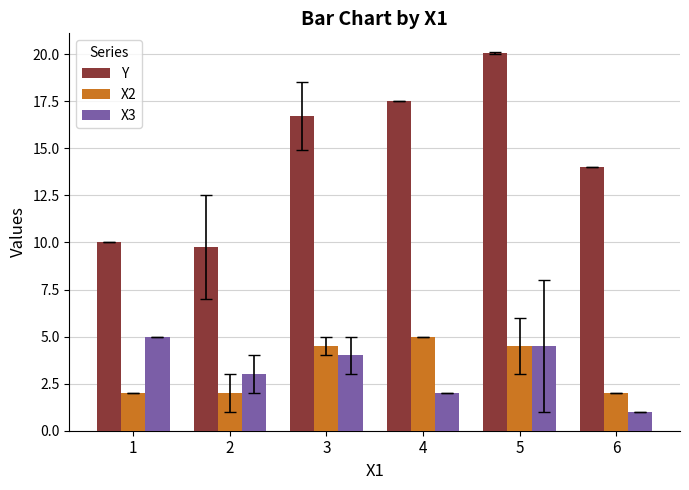

What is the maximum value for X3?

5.0